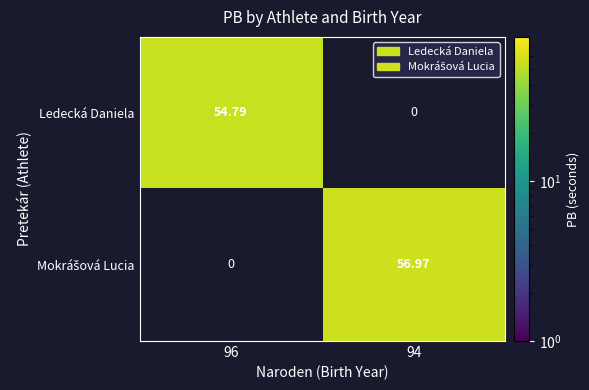

How many values in Ledecká Daniela are above zero?

1